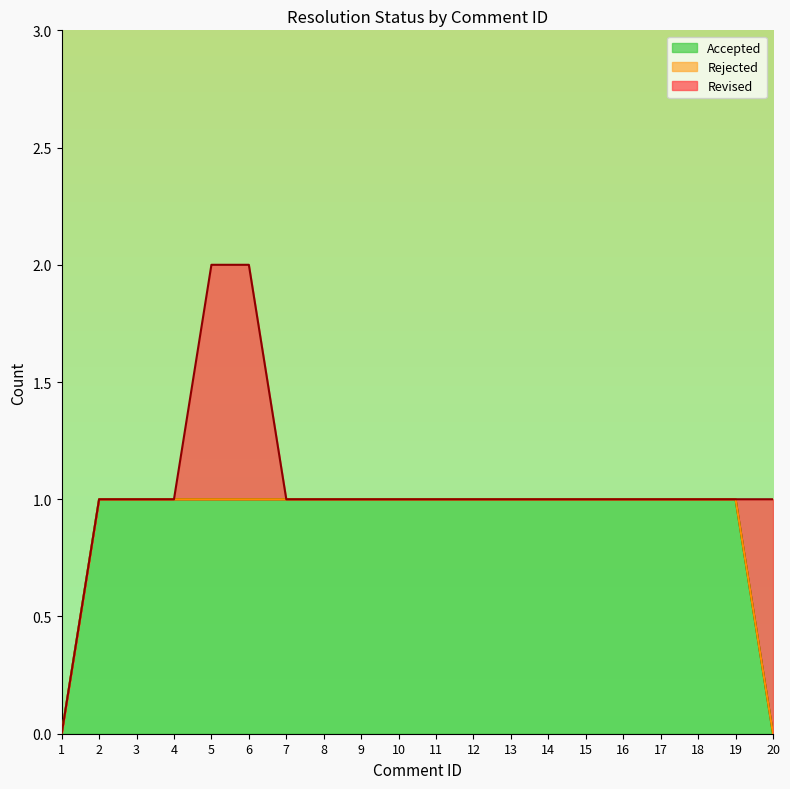

True or false: Rejected has more than 0 interior local peaks.

False